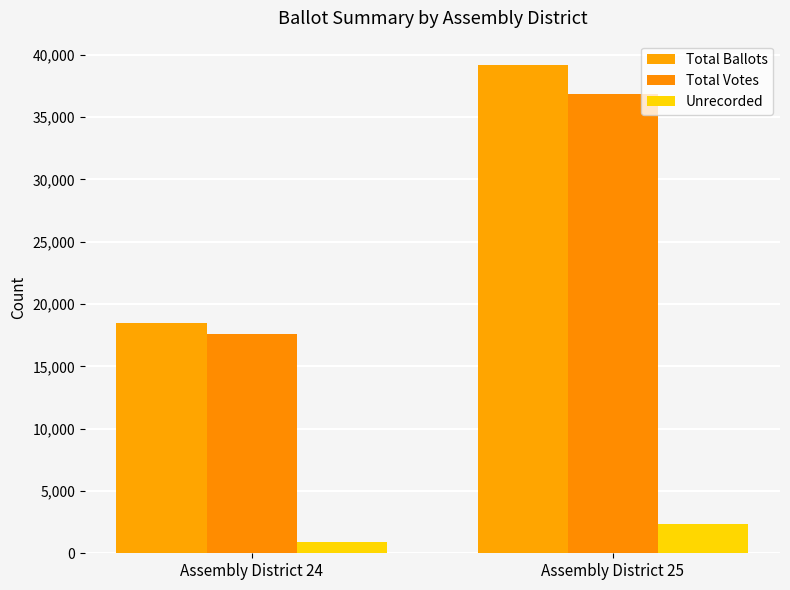

Where is Unrecorded nearest to the value 1621?

Assembly District 24